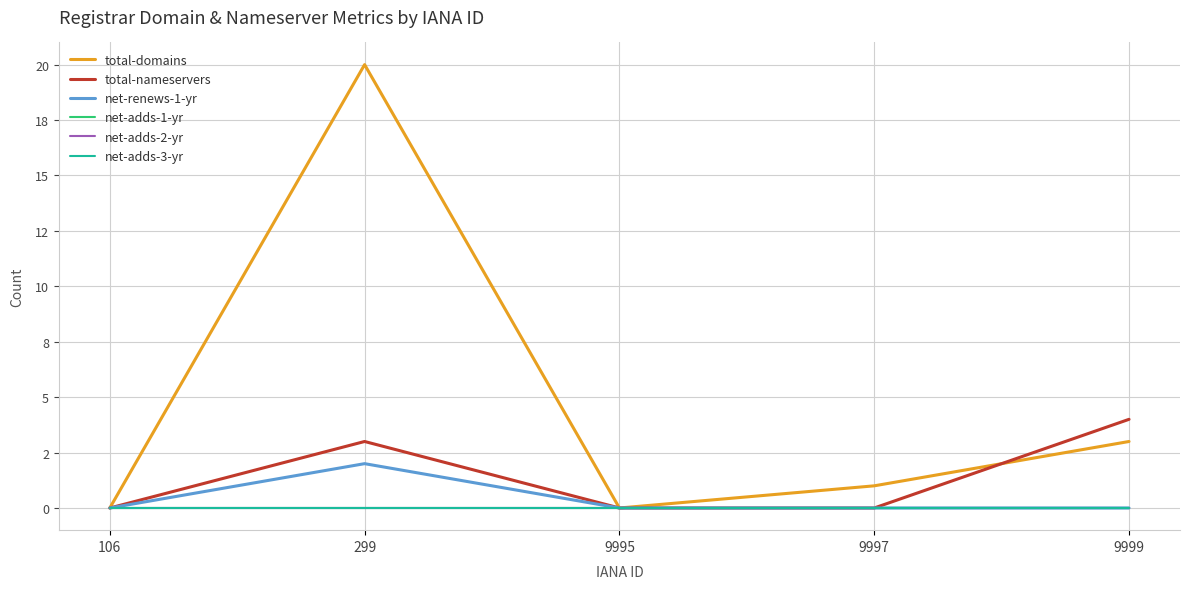

What is the average value of the total-domains series?

5